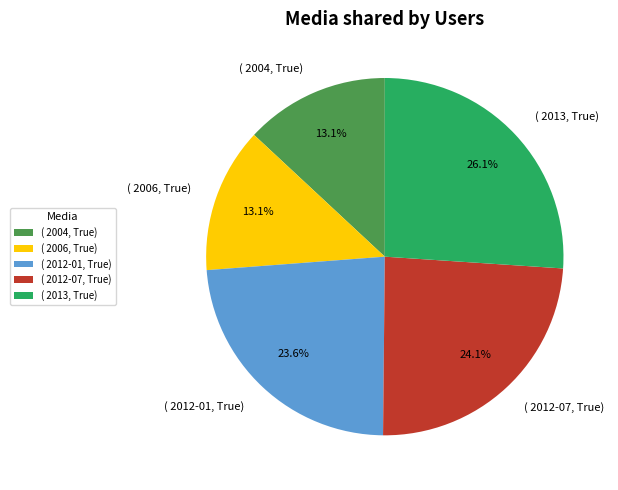

Which has a higher value, ( 2004, True) or ( 2013, True)?

( 2013, True)